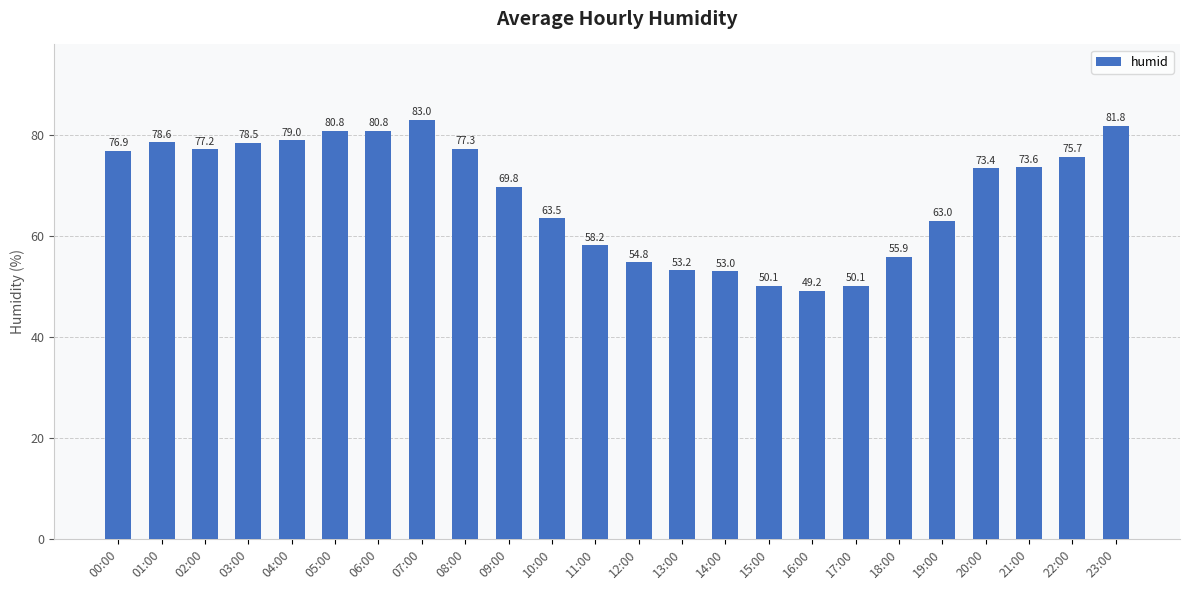

The value at 08:00 is 23.2. True or false?

False